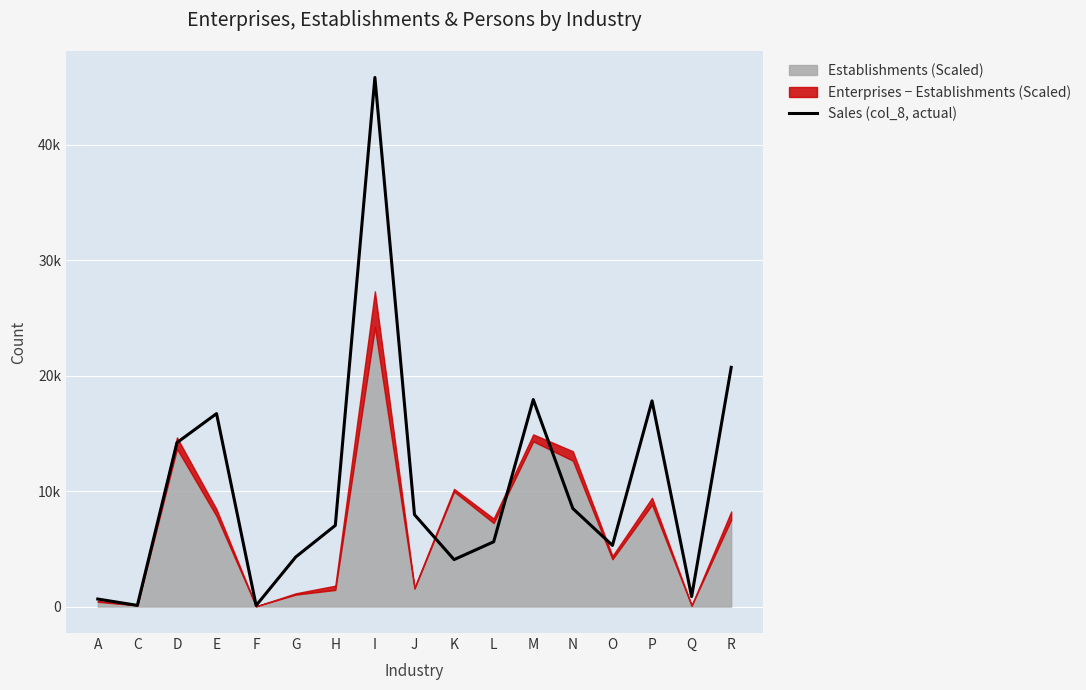

The chart shows a value of 6290 at G. True or false?

False